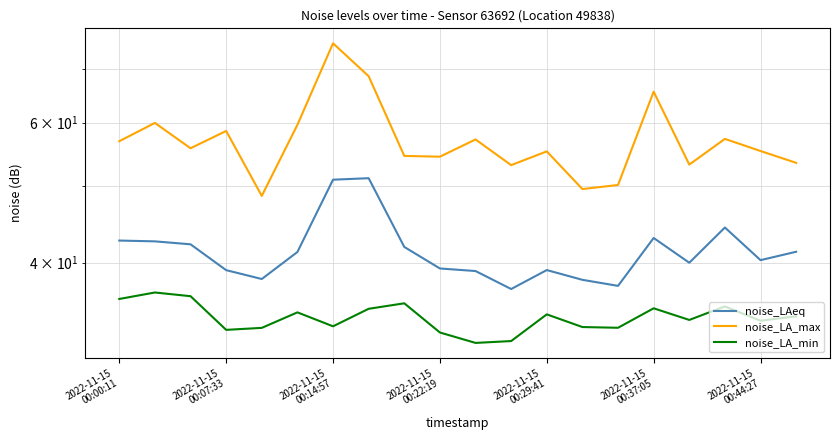

Where is the first local maximum for noise_LAeq?

7